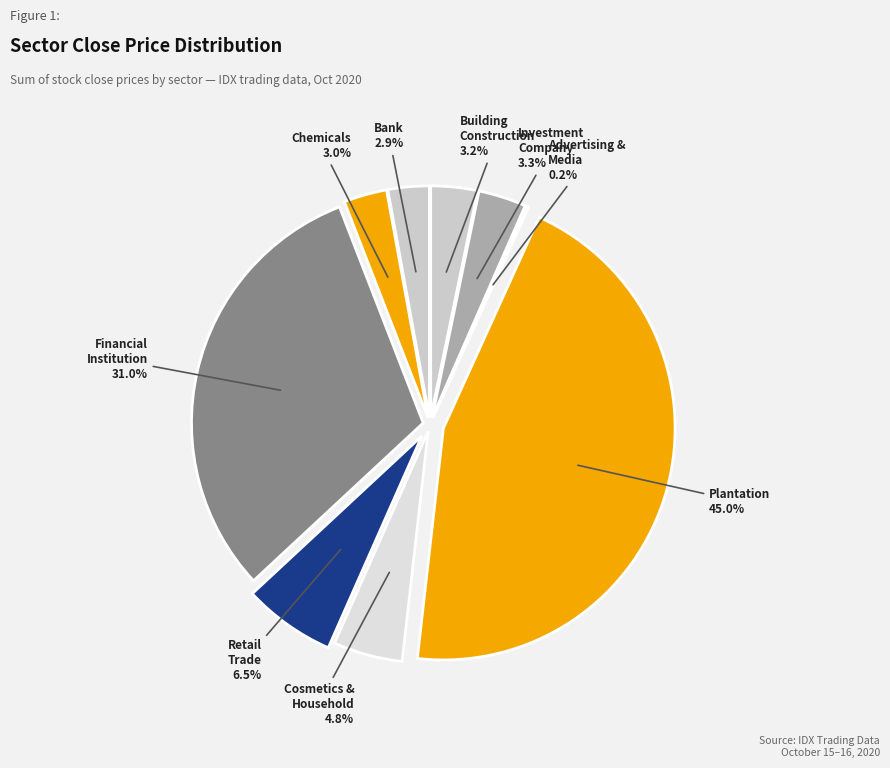

Which slice is the largest?

Plantation